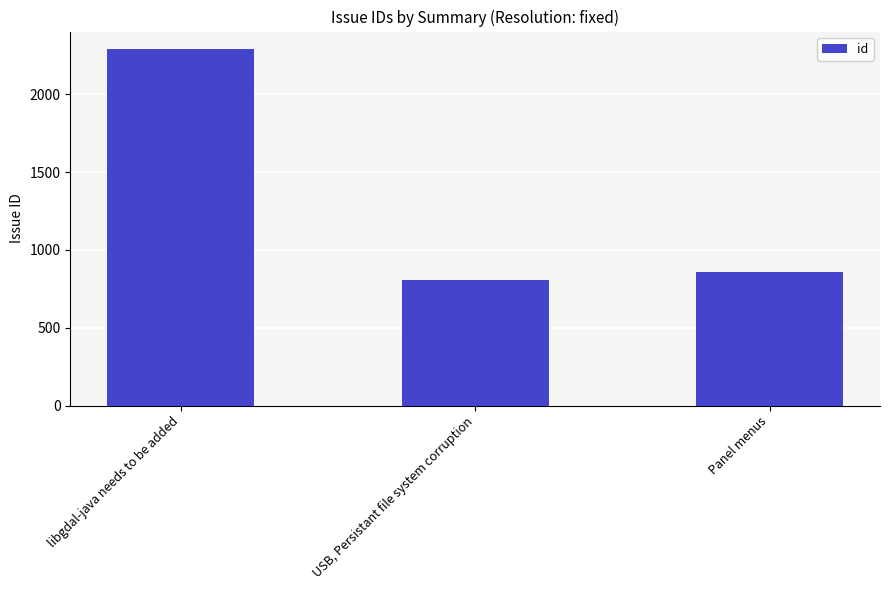

How many distinct data groups are displayed?

1